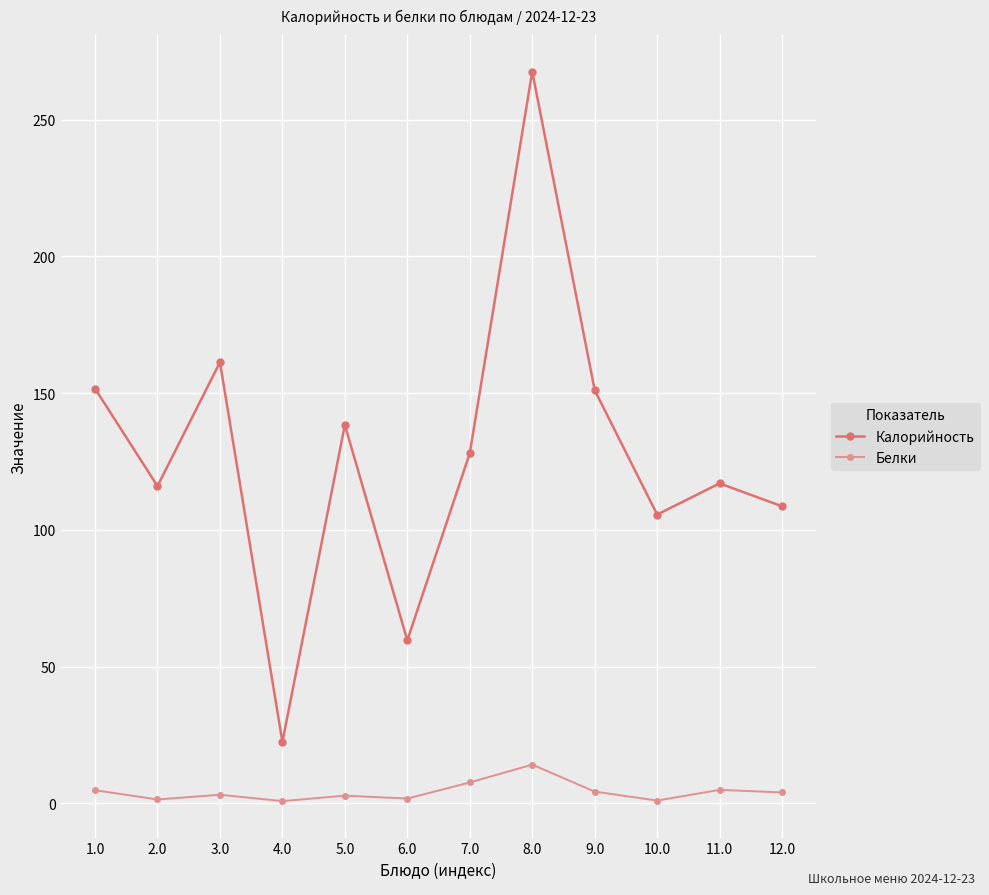

Rank the series by their maximum value, from lowest to highest.

Белки, Калорийность